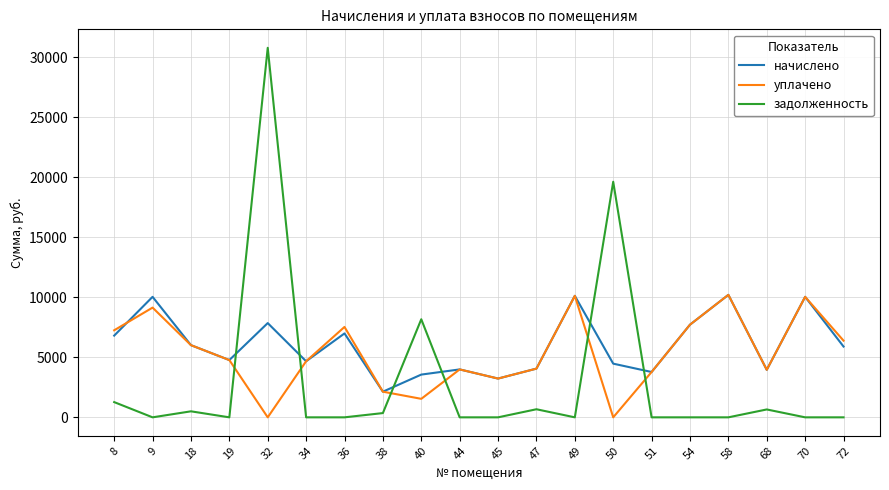

Between which two adjacent categories do задолженность and начислено first intersect?

19 and 32